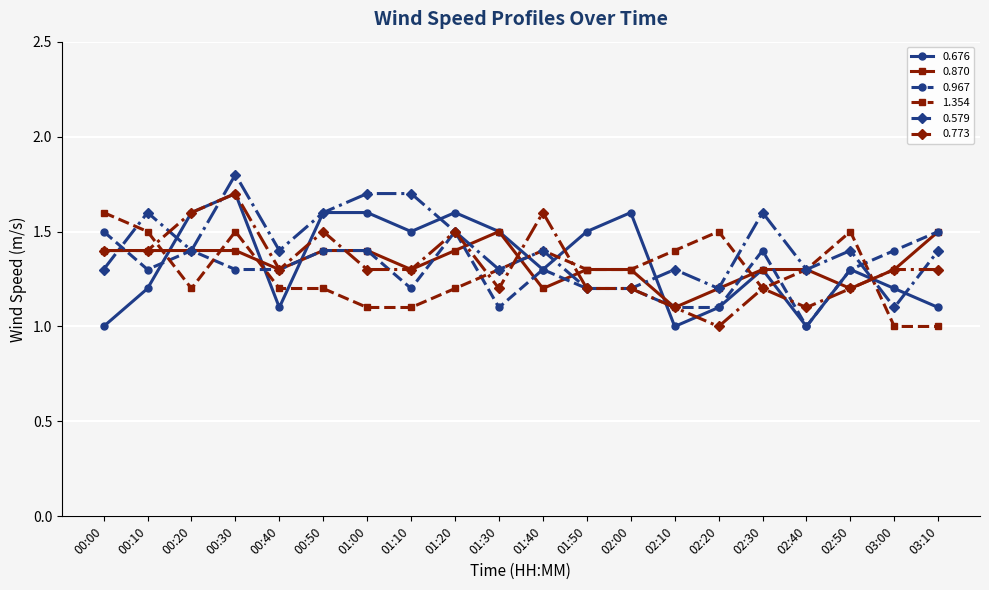

Which series ends up on top after the final intersection of 1.354 and 0.579?

0.579